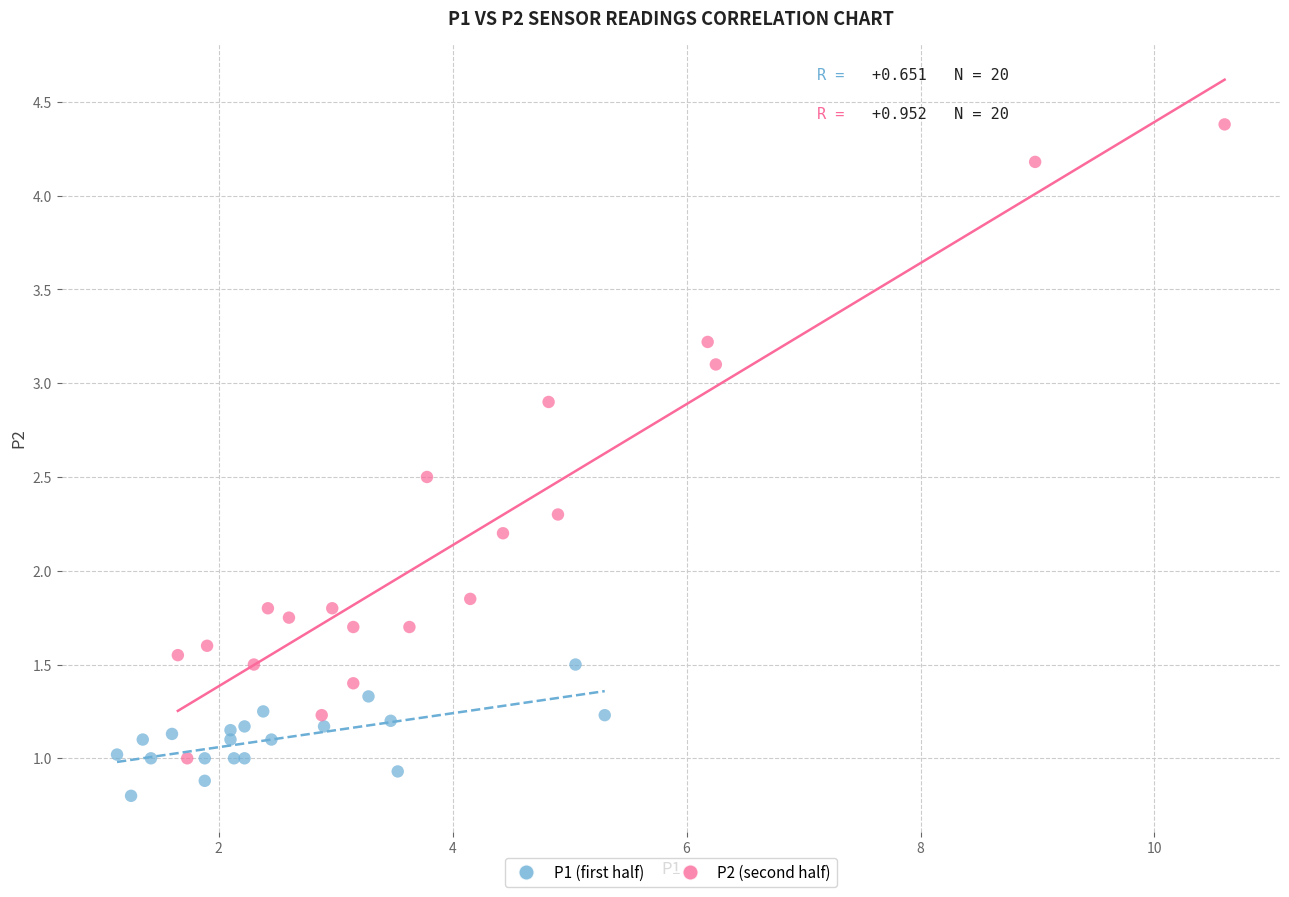

Which series reaches the minimum Y coordinate?

P1 (first half)